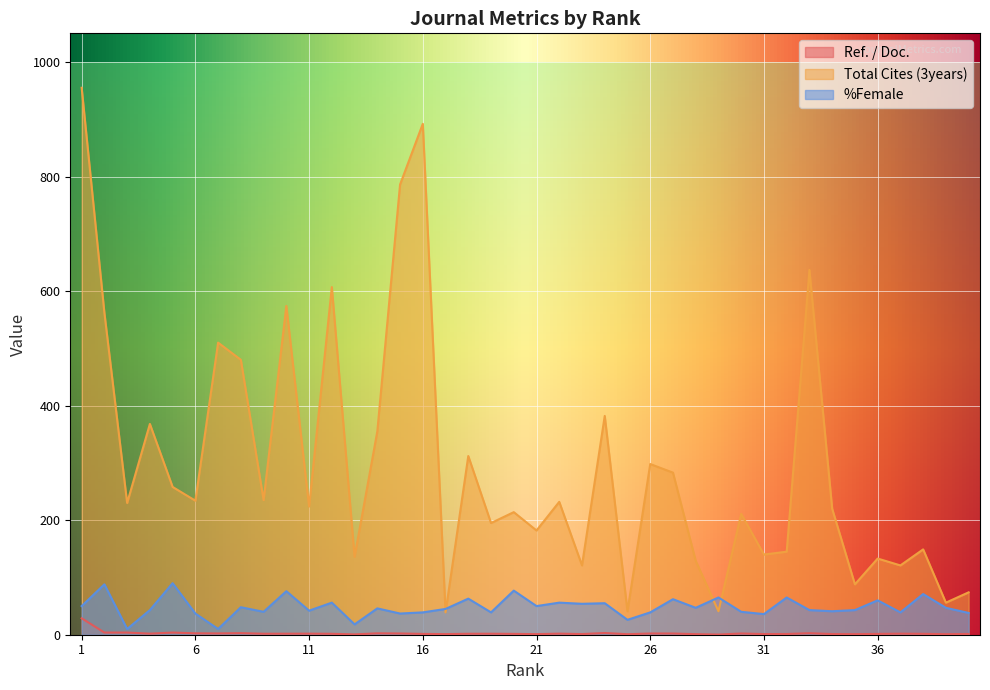

At which category is the sum across all series the highest?

1